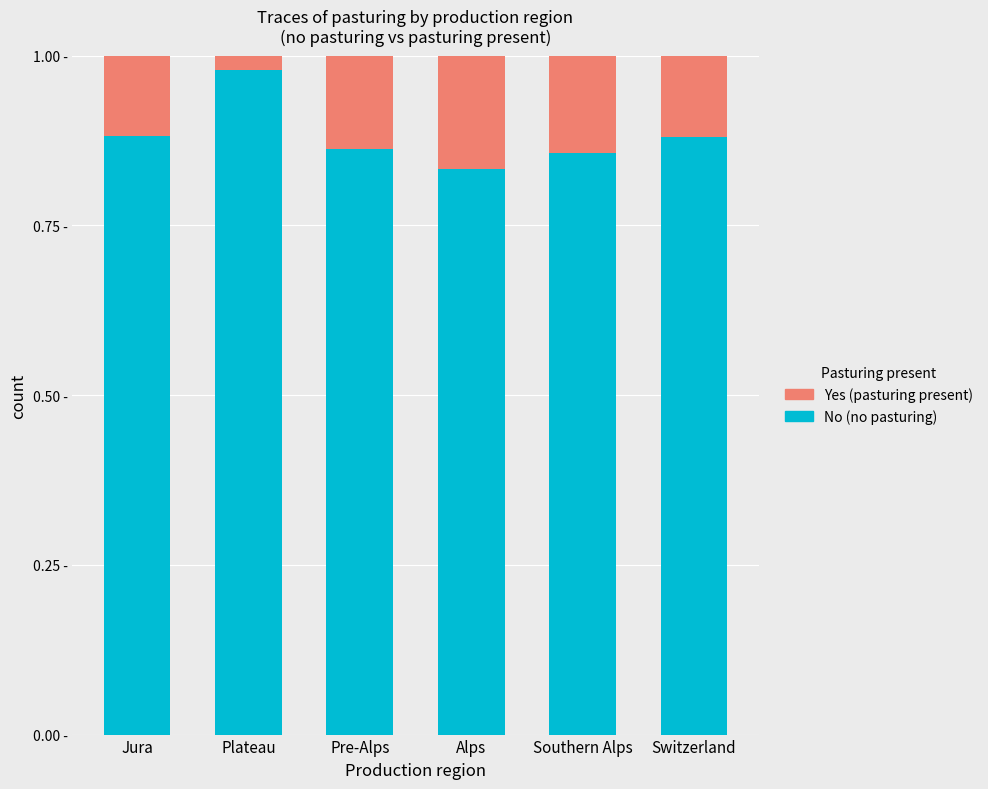

Are the bars horizontal?

No